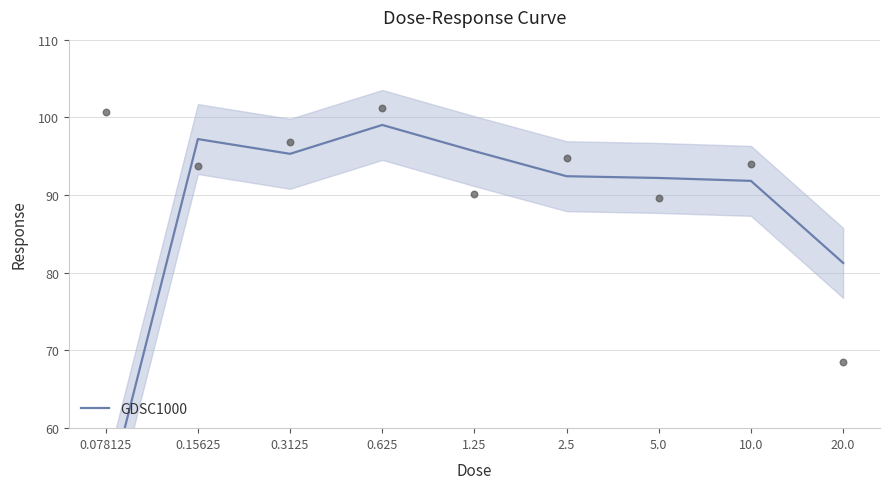

Which has a higher value, 10.0 or 0.625?

0.625